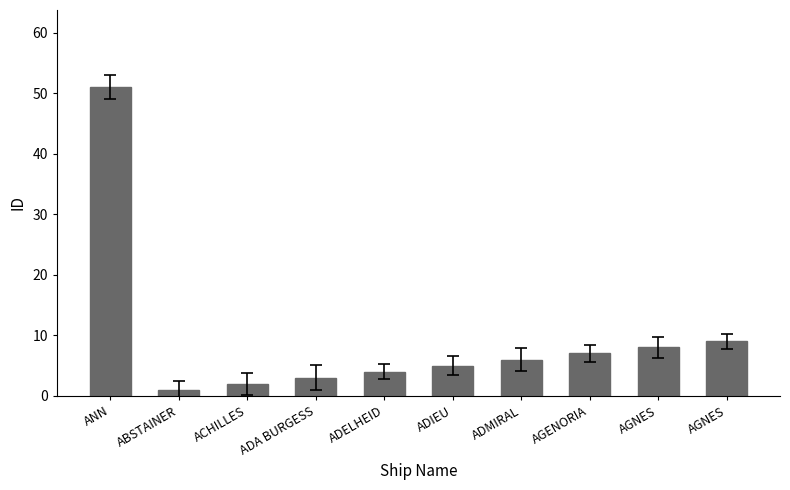

Which category has the lowest value across all series?

ABSTAINER